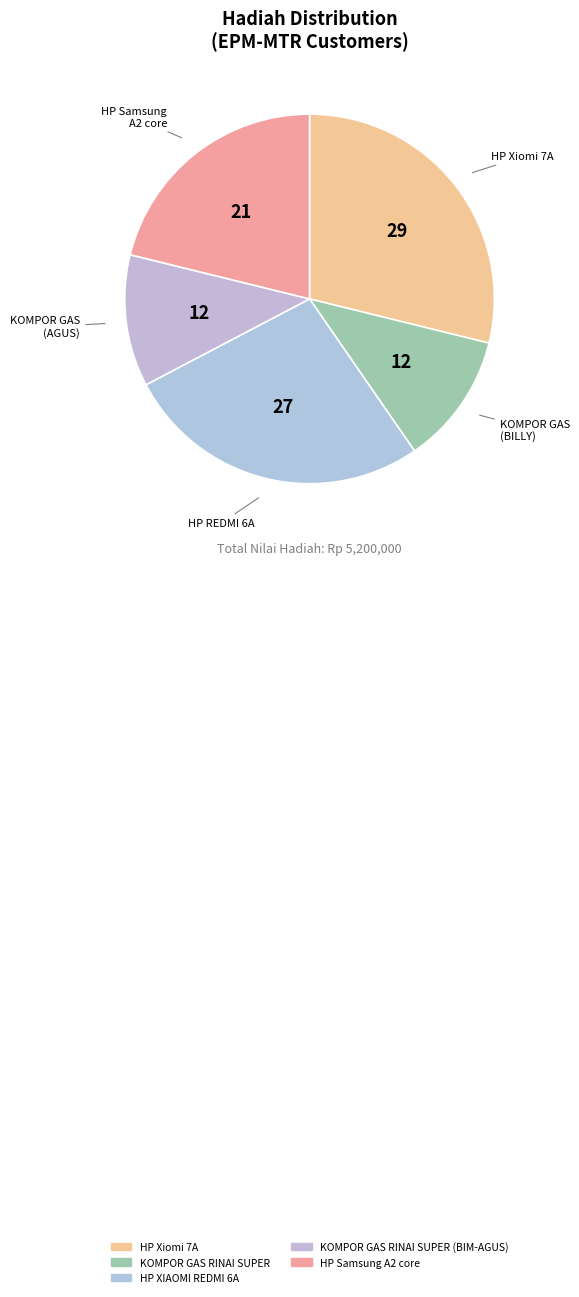

Count the number of slices in the pie.

5